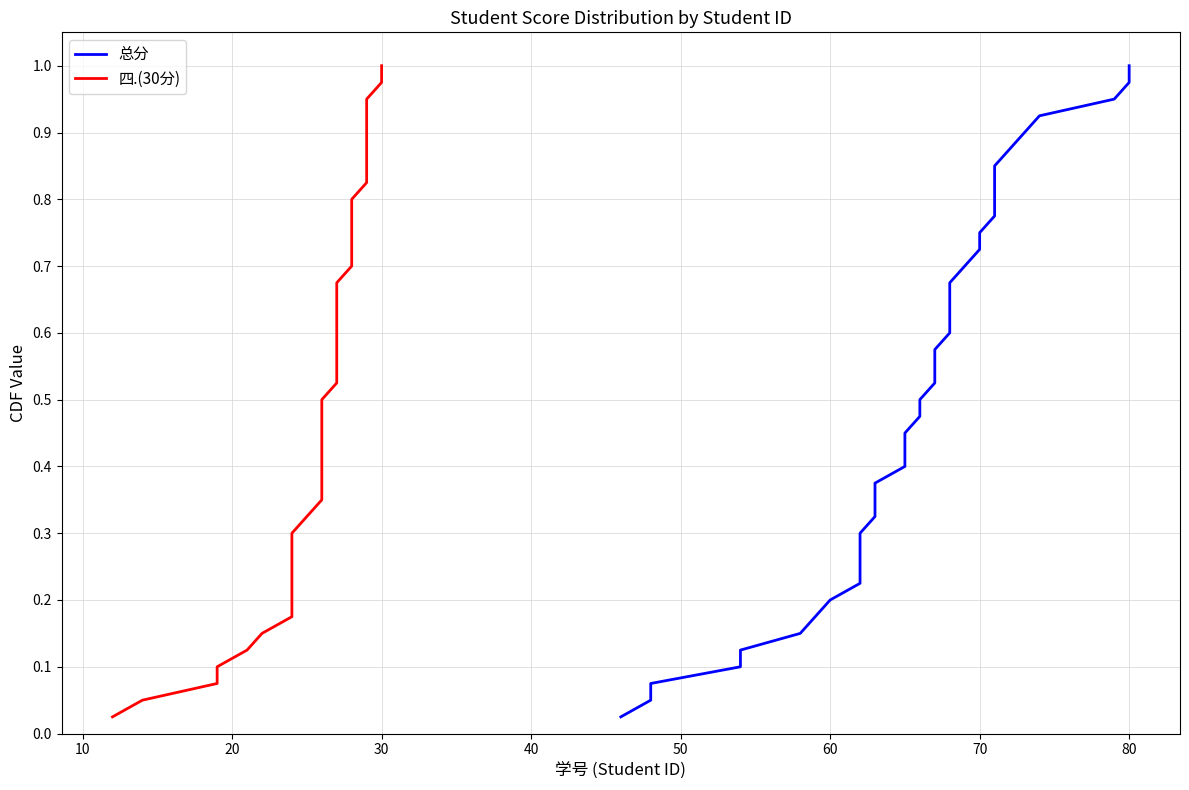

How many lines are shown in the chart?

2